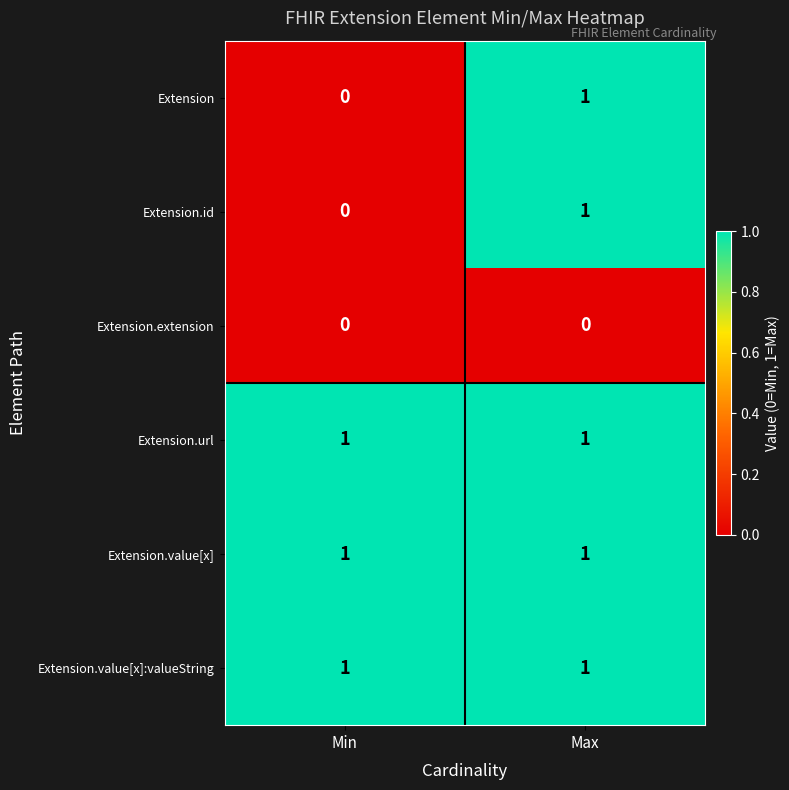

At which category is the sum across all series the highest?

Max